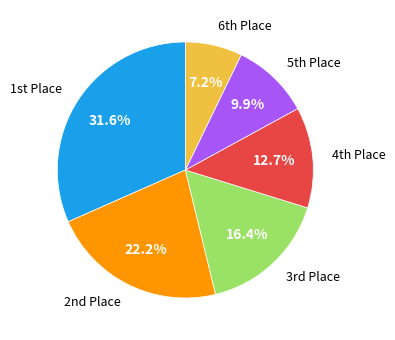

Which category has the biggest portion of the pie?

1st Place